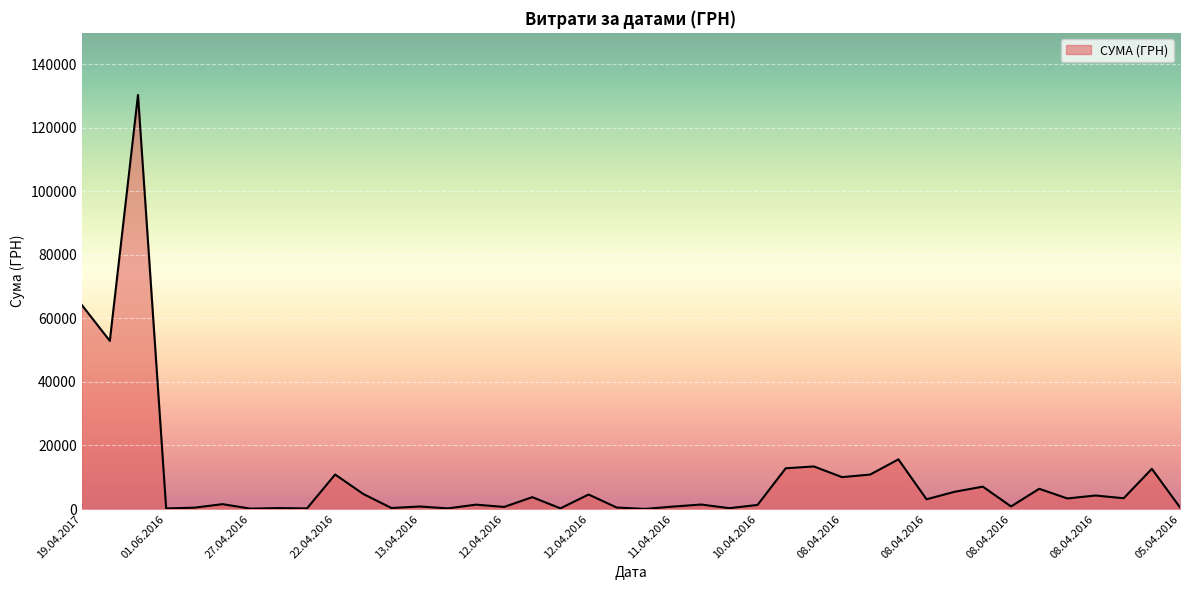

What is the difference between the maximum and minimum values?

130357.3